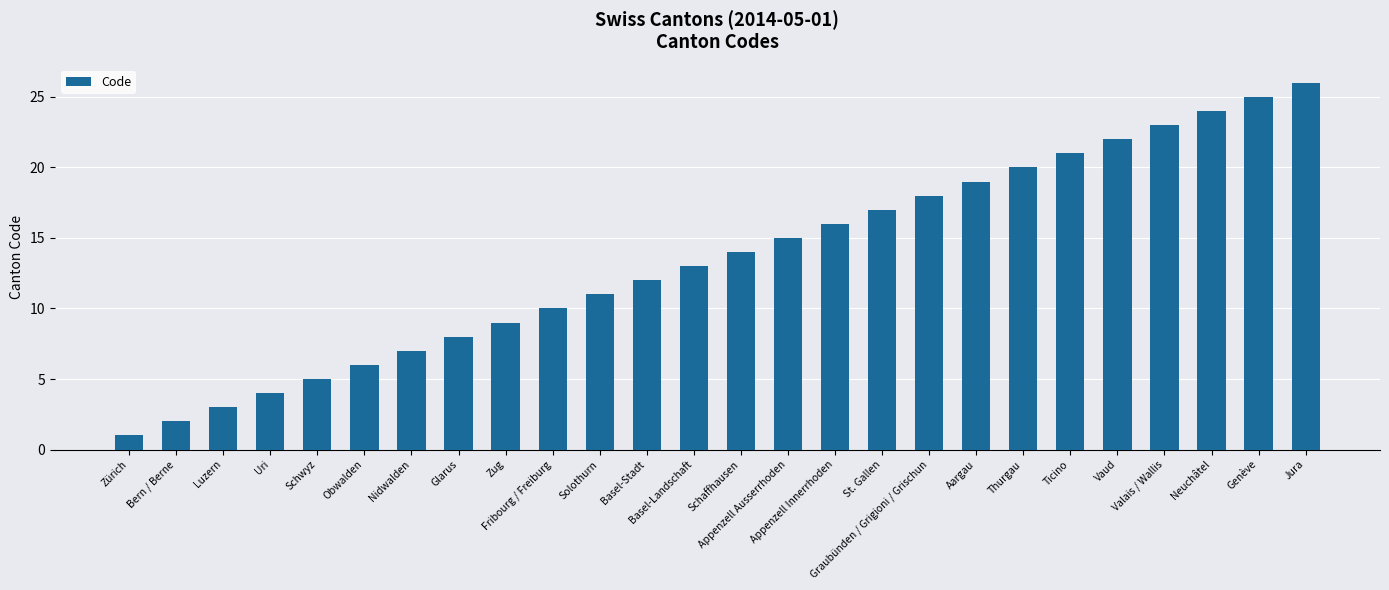

What is the label of the 25th bar from the right?

Bern / Berne